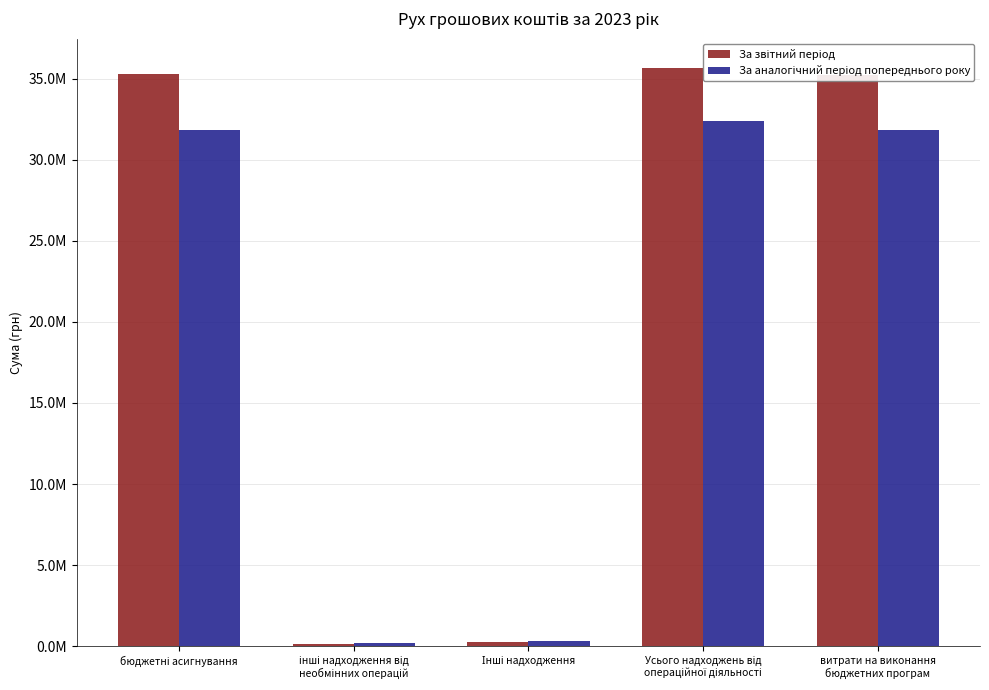

What is the average value of the За звітний період series?

21322676